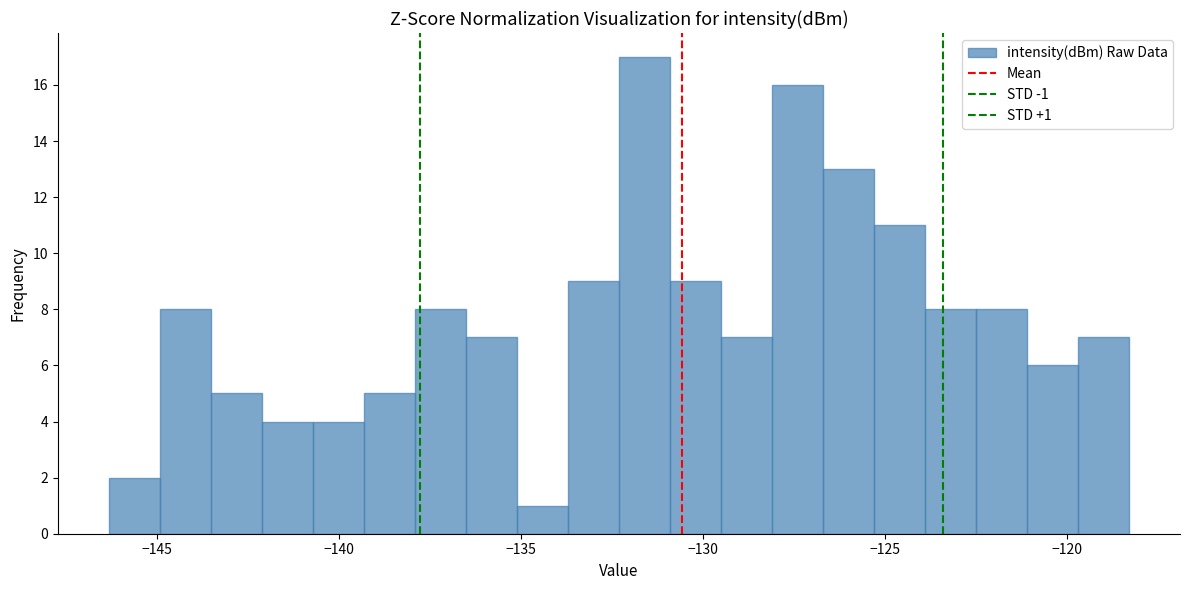

Around what value on the x-axis is the tallest bar? Give the approximate position of its centre, as read against the axis.

-131.5